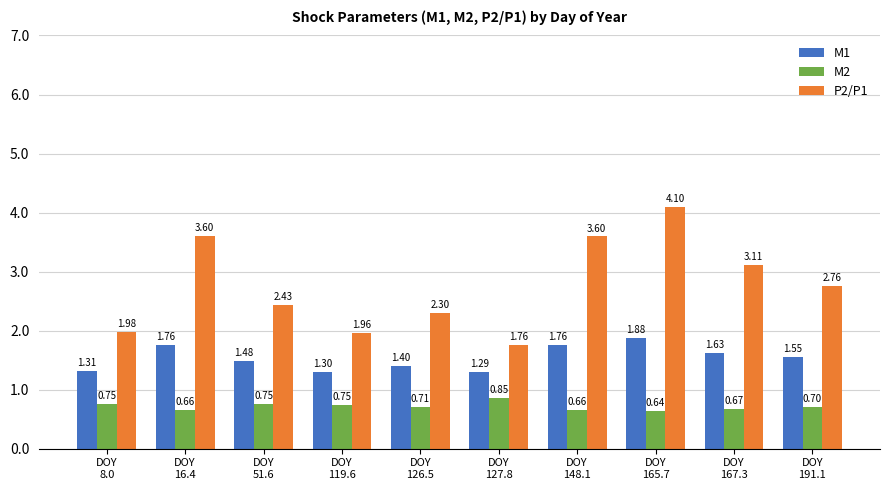

What is the average value of the M2 series?

0.7